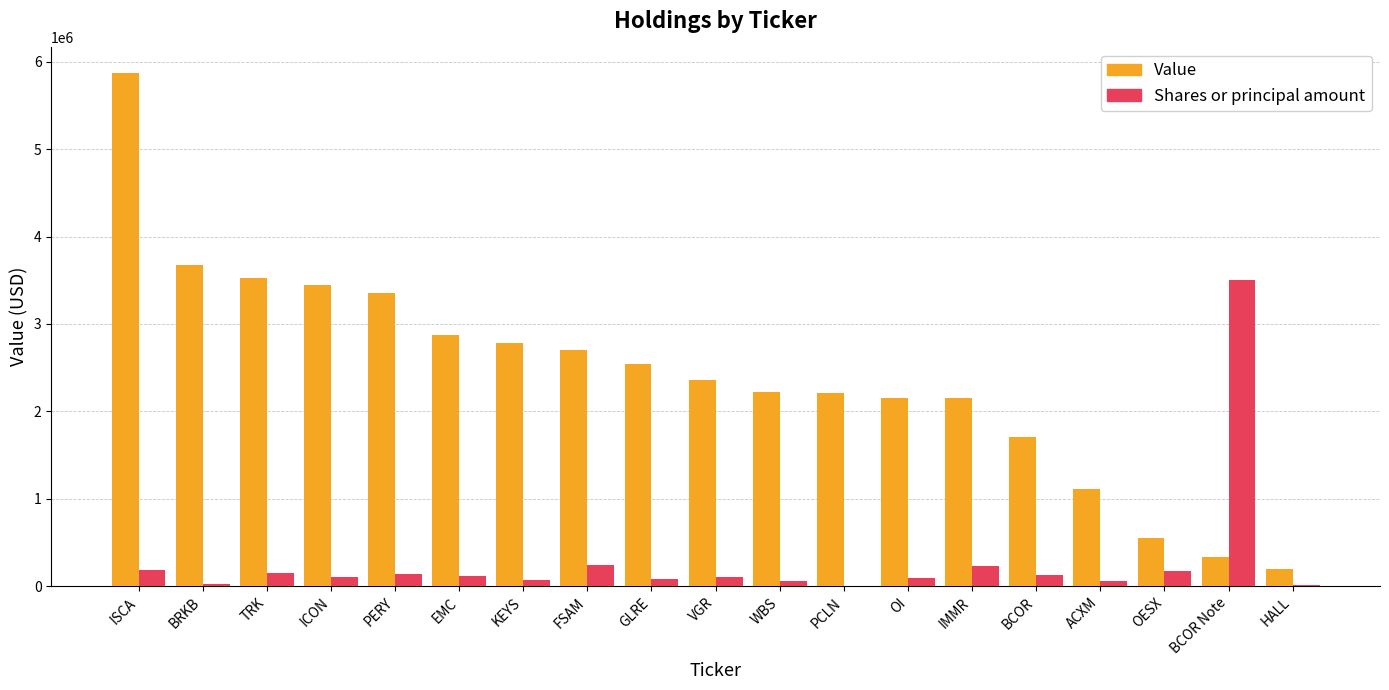

Which series changed the most between EMC and WBS?

Value